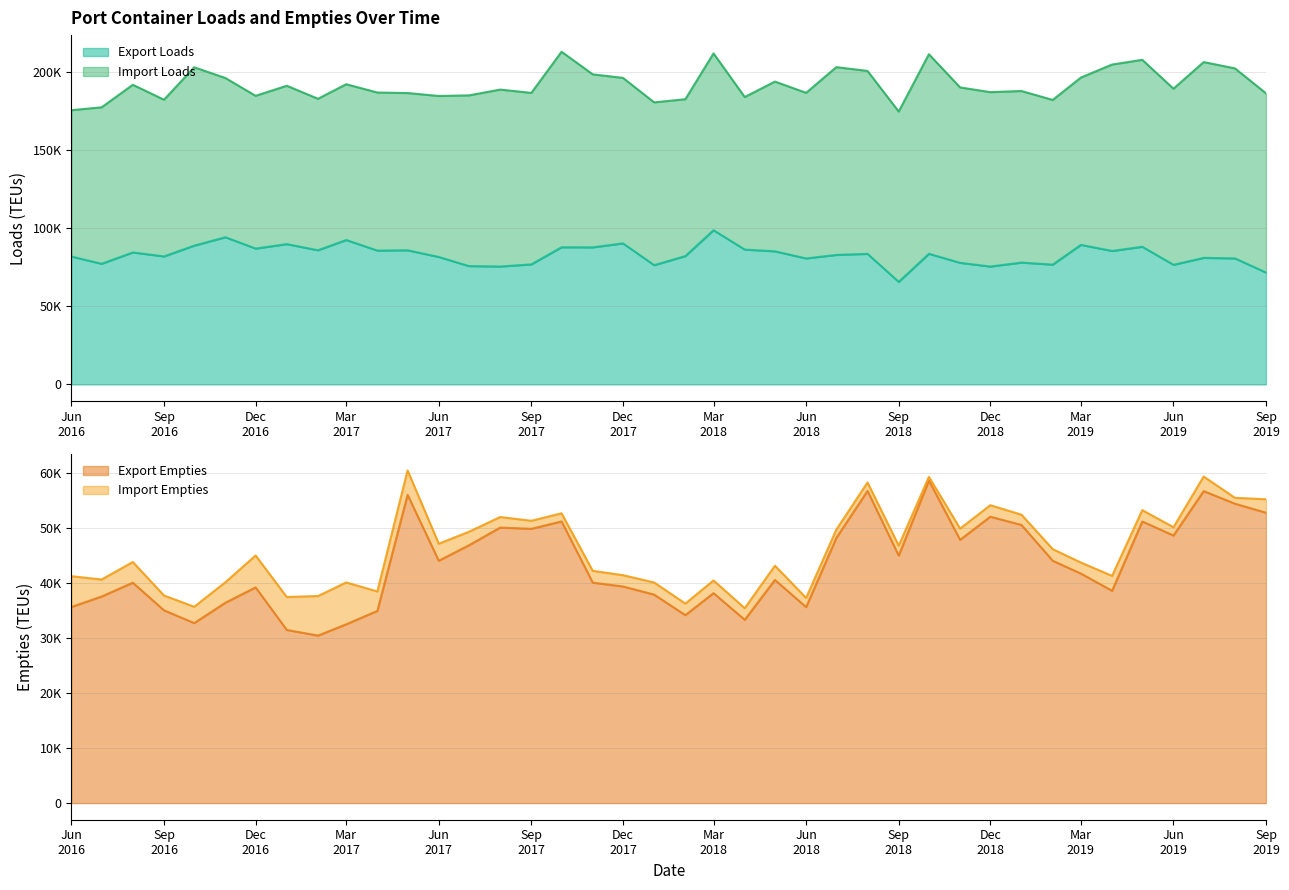

At how many categories does at least one series exceed 64754?

40